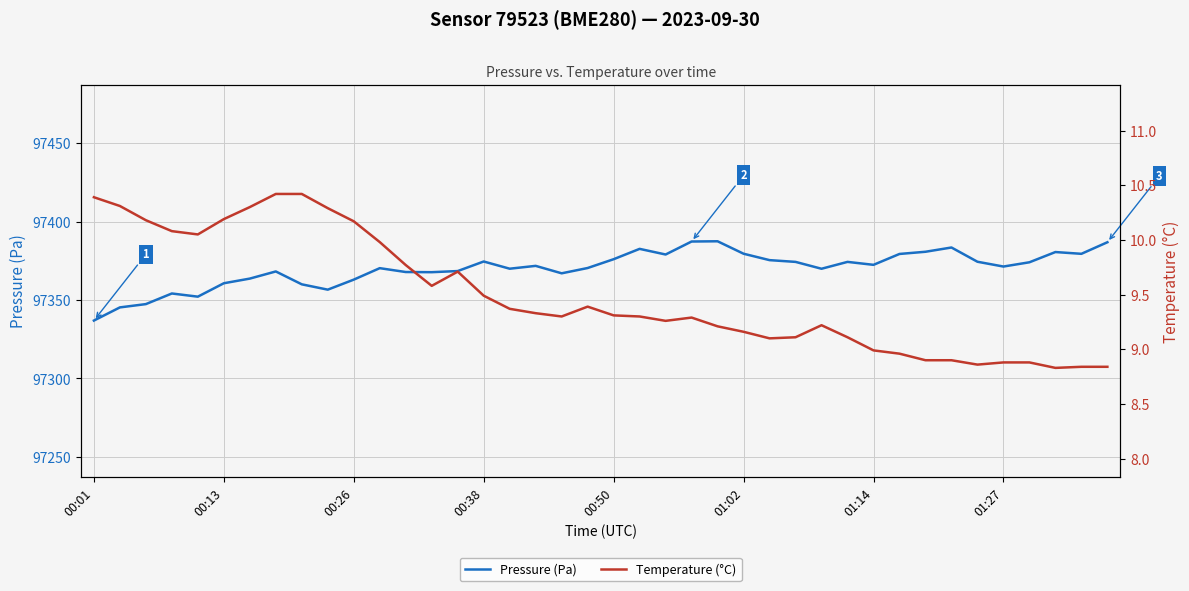

True or false: Temperature (°C) has a value of 12.8 at 13.

False